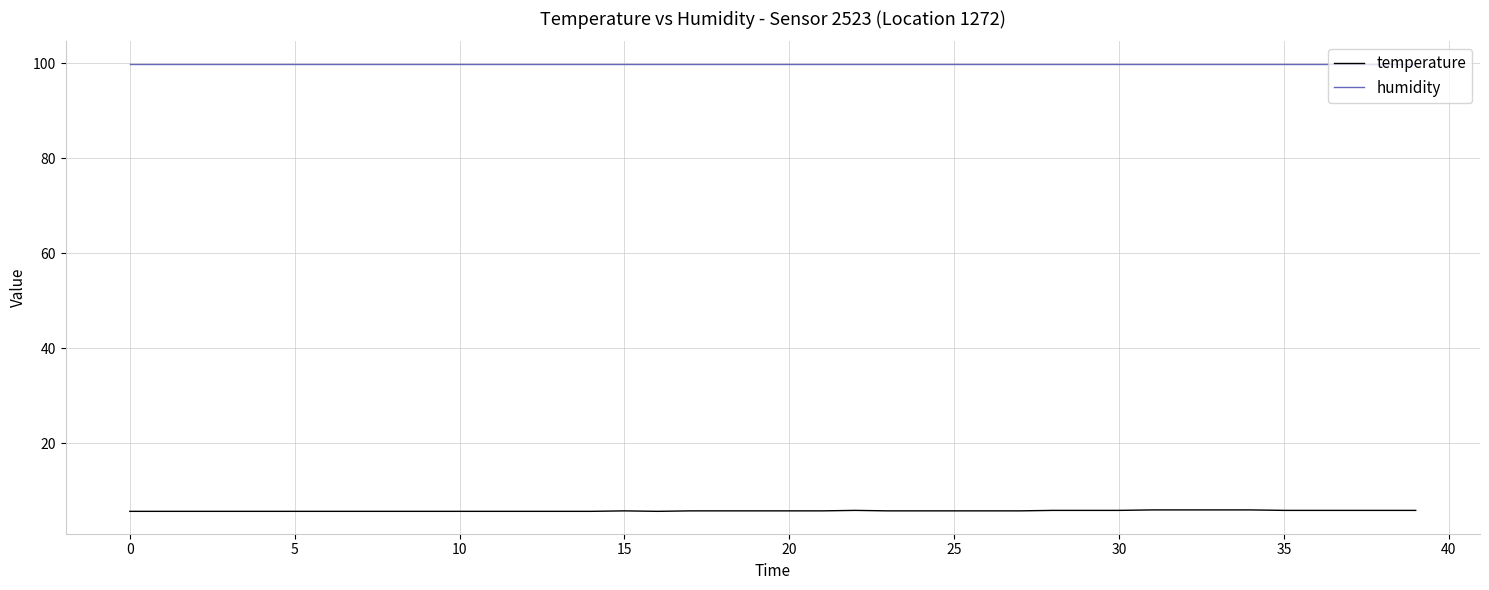

Which series has the largest total across all categories?

humidity